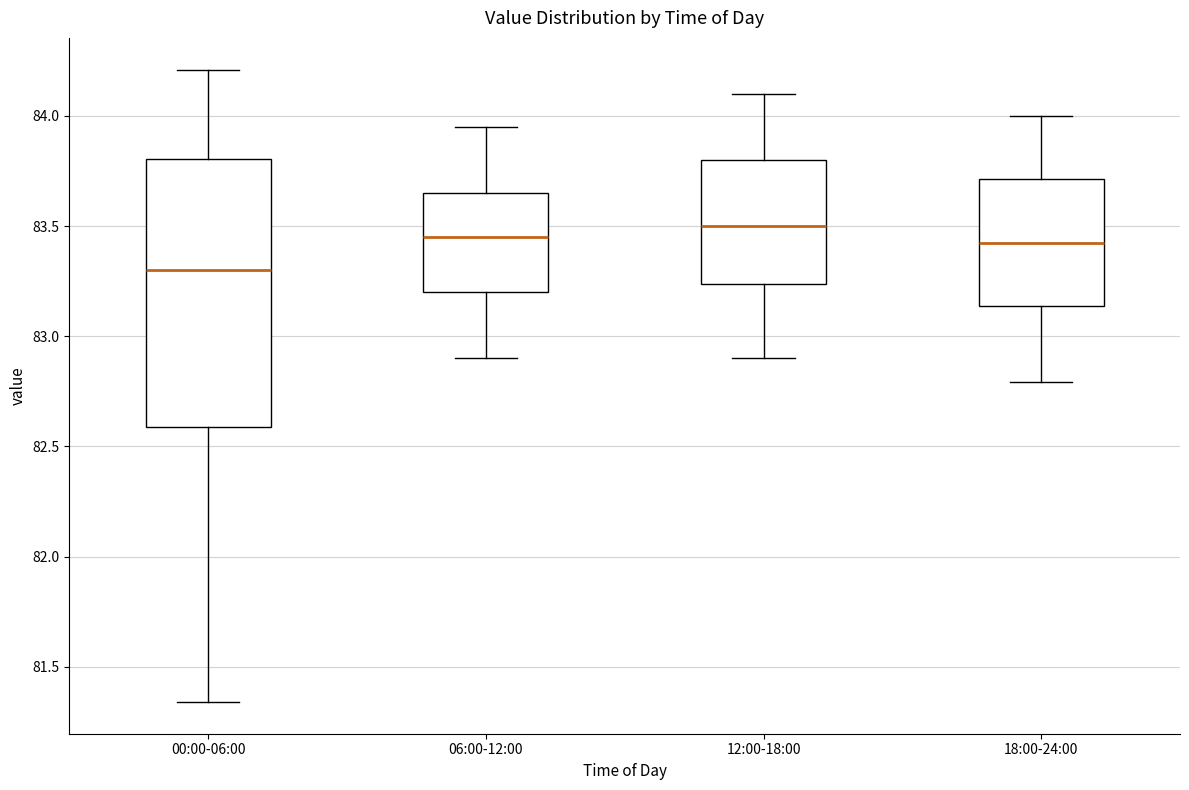

Reading left to right, read every box against the y-axis: the position of its median line, the range the box covers, and the ends of its whiskers. The values are not printed on the chart, so give them approximately, as read against the axis.

00:00-06:00: median 83.30, box 82.60 to 83.80, whiskers 81.35 to 84.20
06:00-12:00: median 83.45, box 83.20 to 83.65, whiskers 82.90 to 83.95
12:00-18:00: median 83.50, box 83.25 to 83.80, whiskers 82.90 to 84.10
18:00-24:00: median 83.45, box 83.15 to 83.70, whiskers 82.80 to 84.00